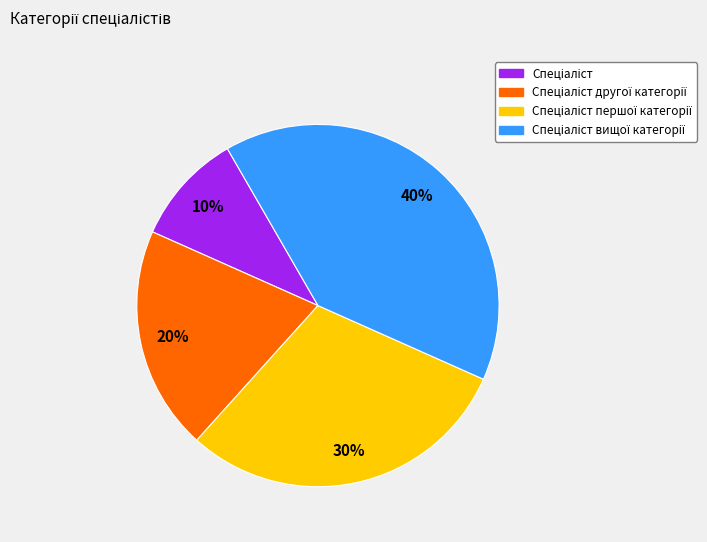

Is there a majority slice in this chart?

No